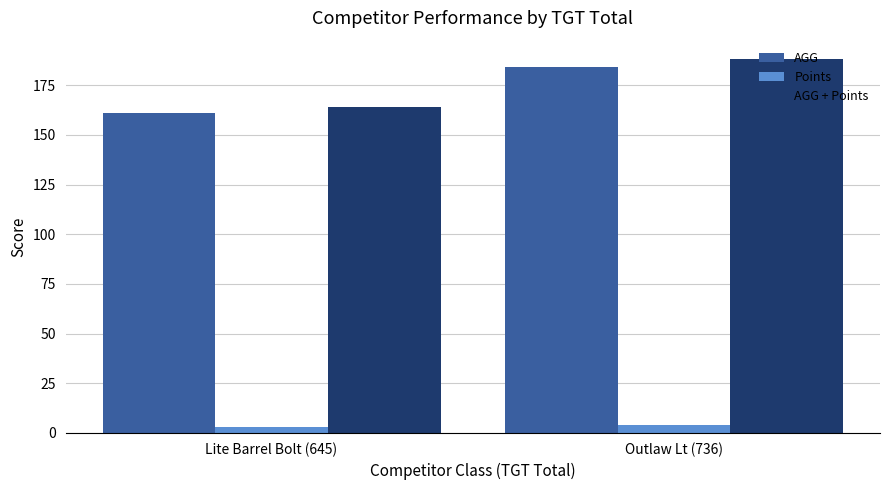

Which series has the largest total across all categories?

AGG + Points